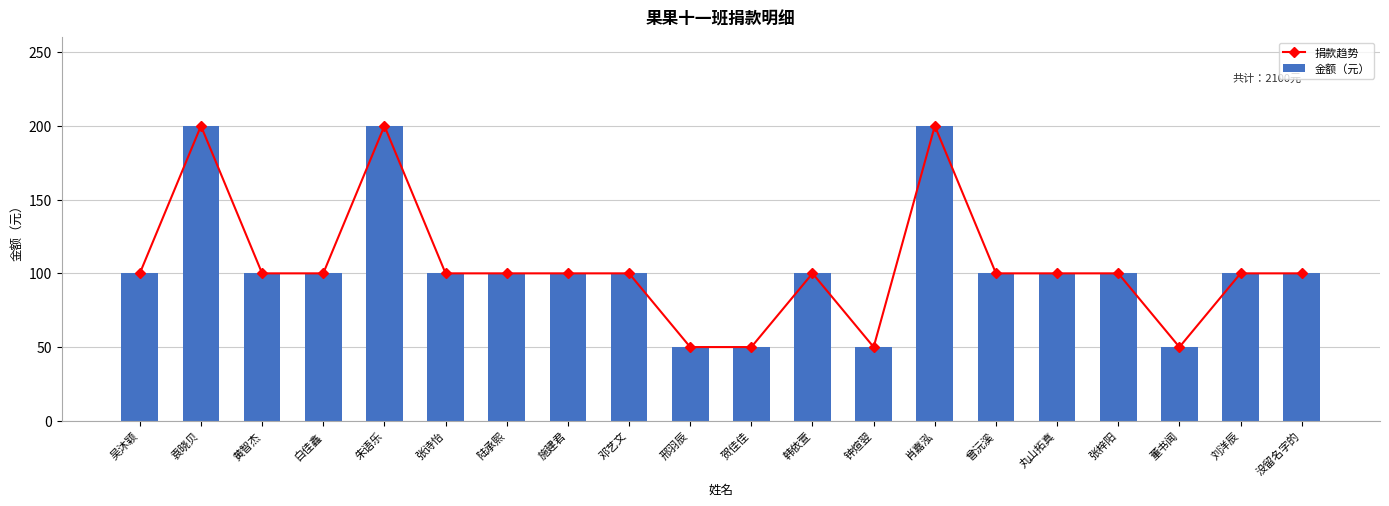

Rank the series by their maximum value, from lowest to highest.

捐款趋势, 金额（元）